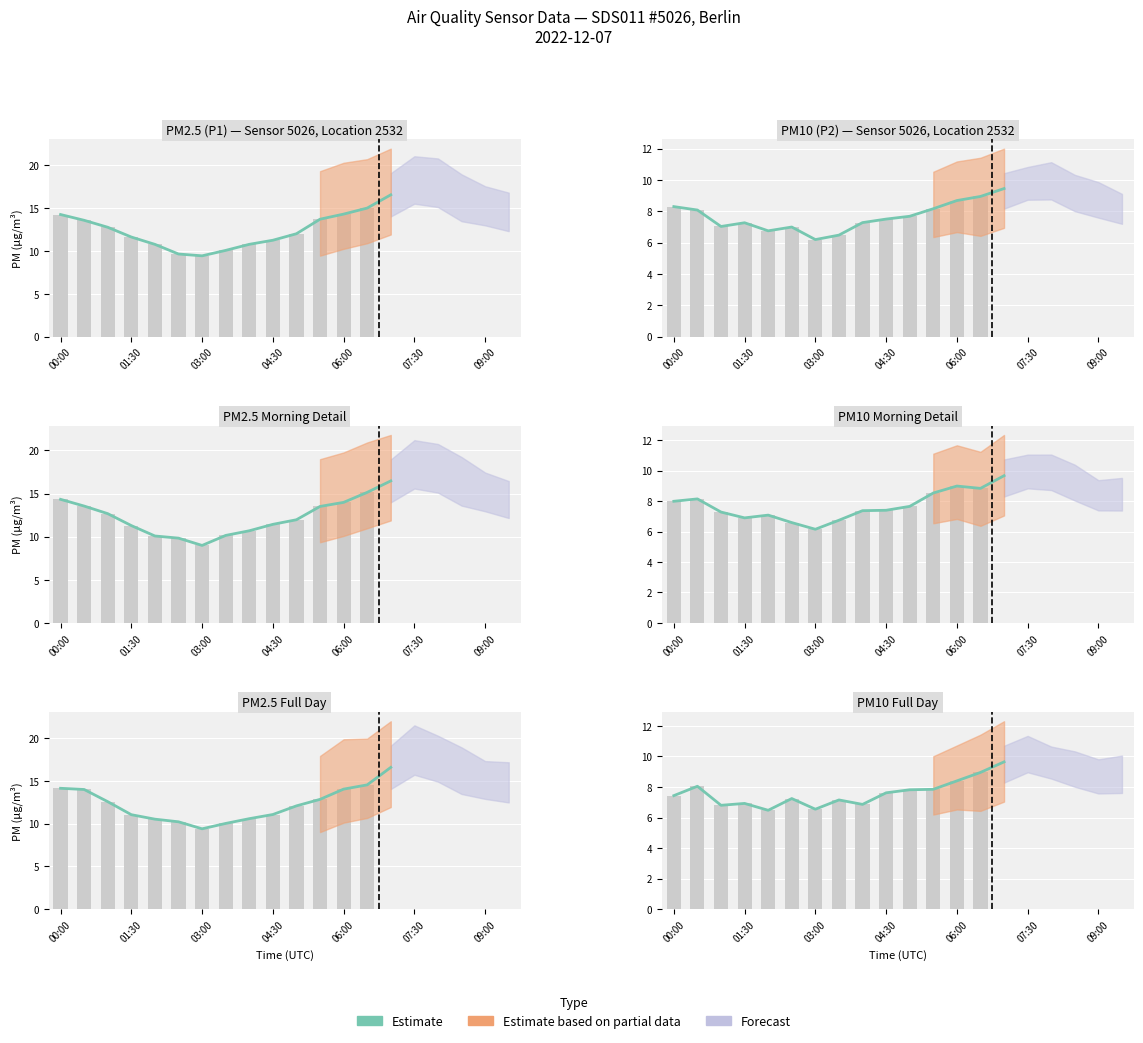

At which label does the data first exceed 7?

00:00